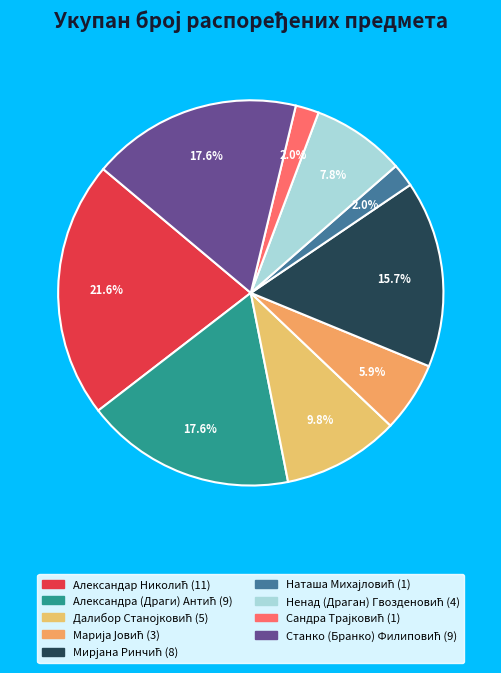

How many segments does this pie chart have?

9